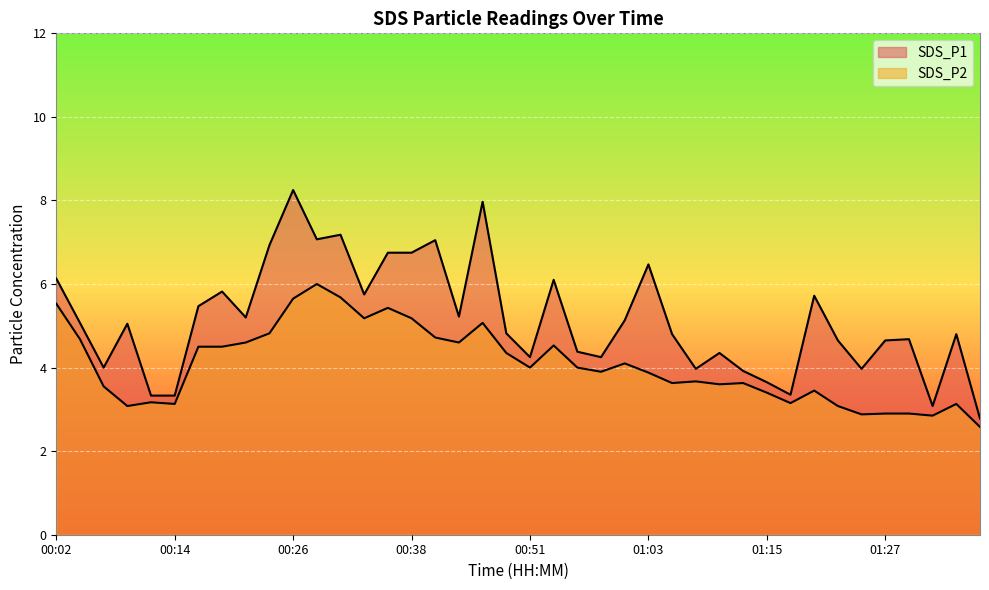

The SDS_P2 series shows 1.0 at 01:20. True or false?

False